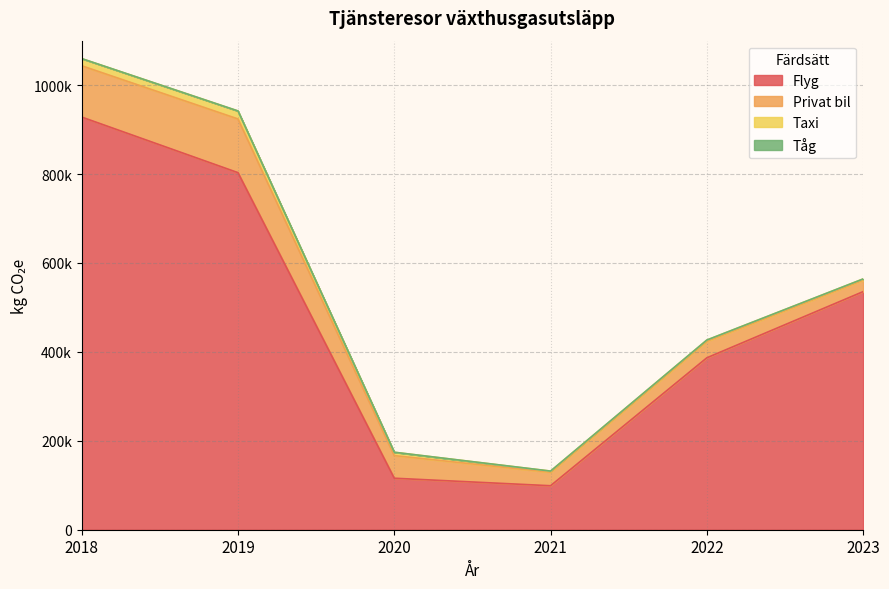

Reading left to right, what are all the values shown in this chart?

Flyg: 928164.0	803119.5	115838.4	98928.0	386682.4	535532.0
Privat bil: 115374.8	120779.0	50838.9	30420.0	37072.0	25854.0
Taxi: 16128.6	18002.8	7594.7	2530.6	2866.2	2655.7
Tåg: 0.0	0.0	2.8	1.6	9.4	11.6